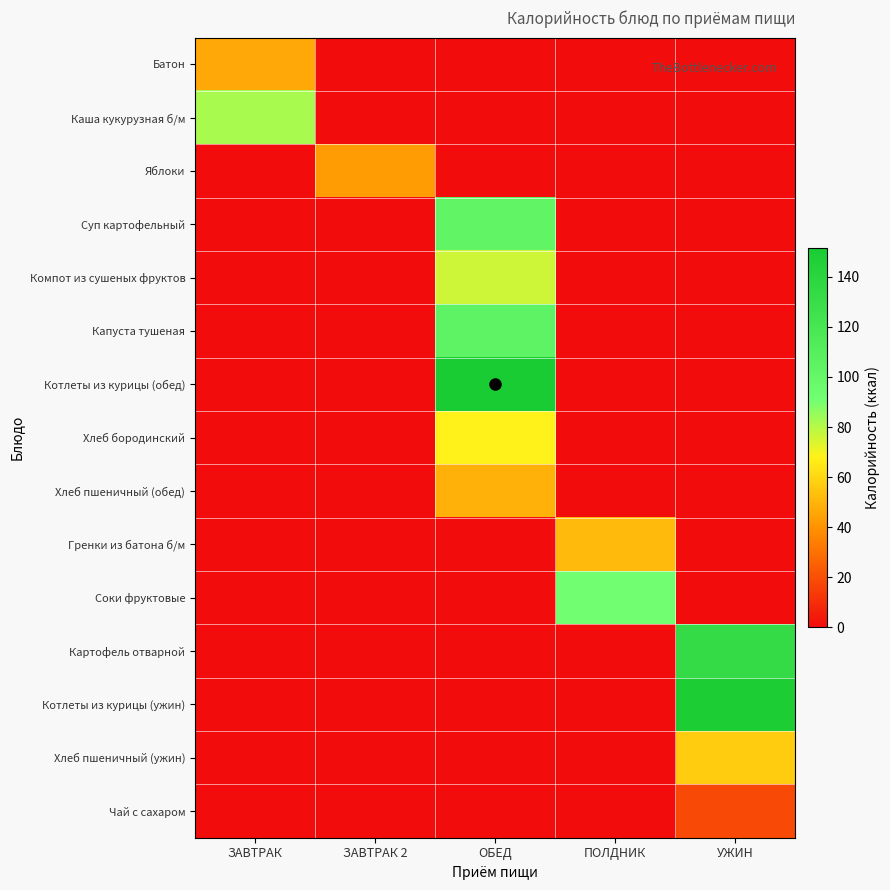

How many series are shown in this chart?

15